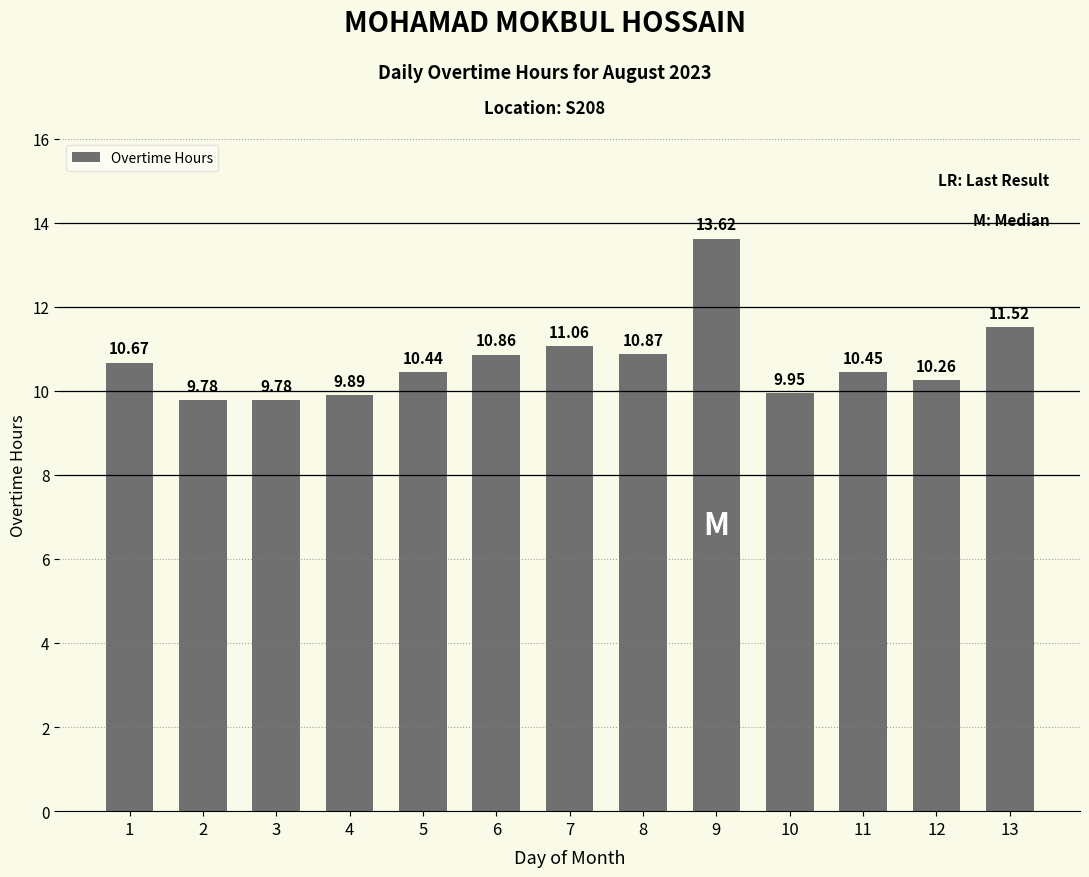

What is the ratio of the value at 9 to the value at 8?

1.3